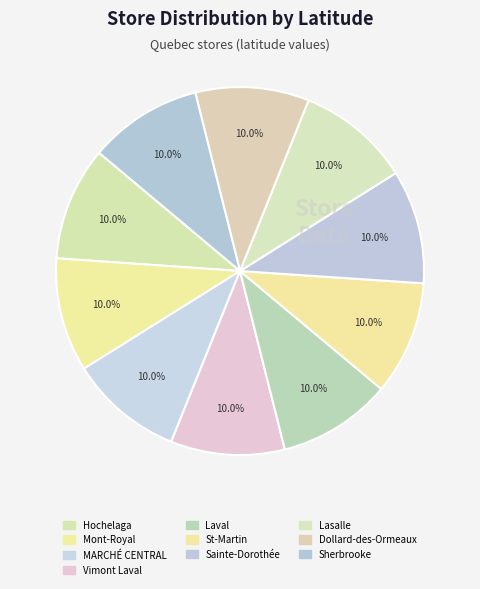

What is the largest slice in the pie chart?

Vimont Laval